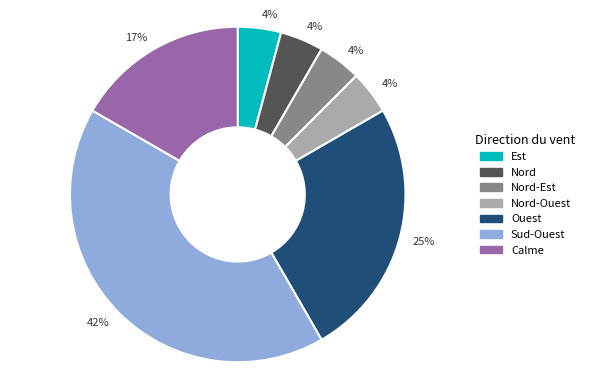

Does any single category account for the majority?

No